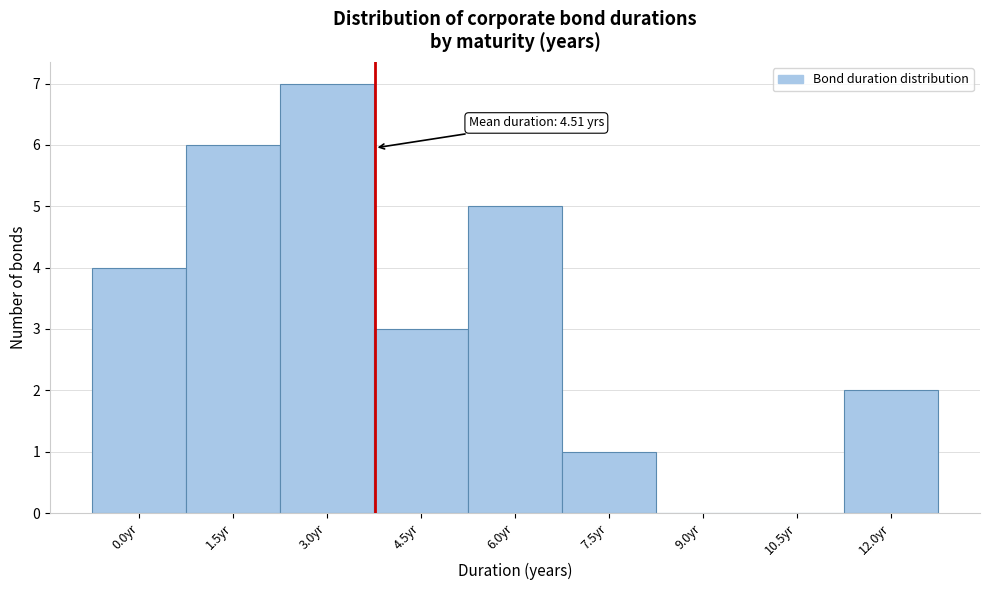

Reading right to left, extract all data points from this chart.

12.0yr=2	10.5yr=0	9.0yr=0	7.5yr=1	6.0yr=5	4.5yr=3	3.0yr=7	1.5yr=6	0.0yr=4